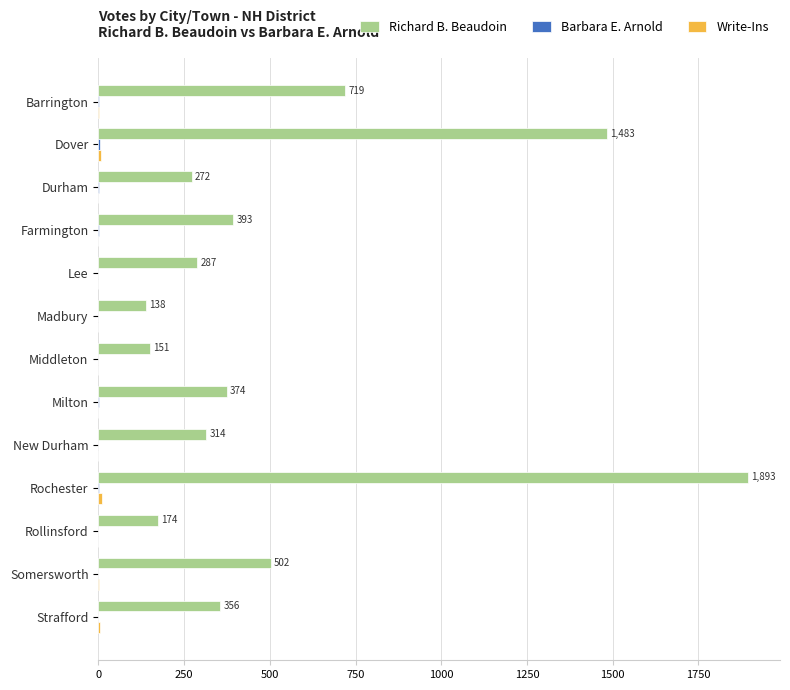

At which category is the sum across all series the highest?

Rochester